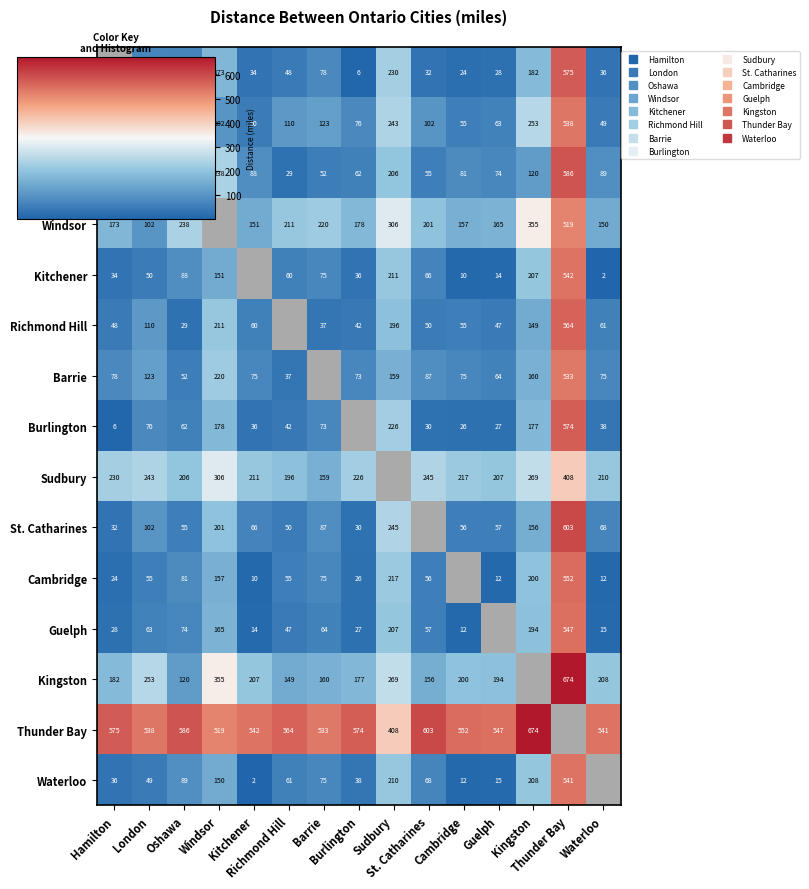

How many positive values does the Barrie series have?

14